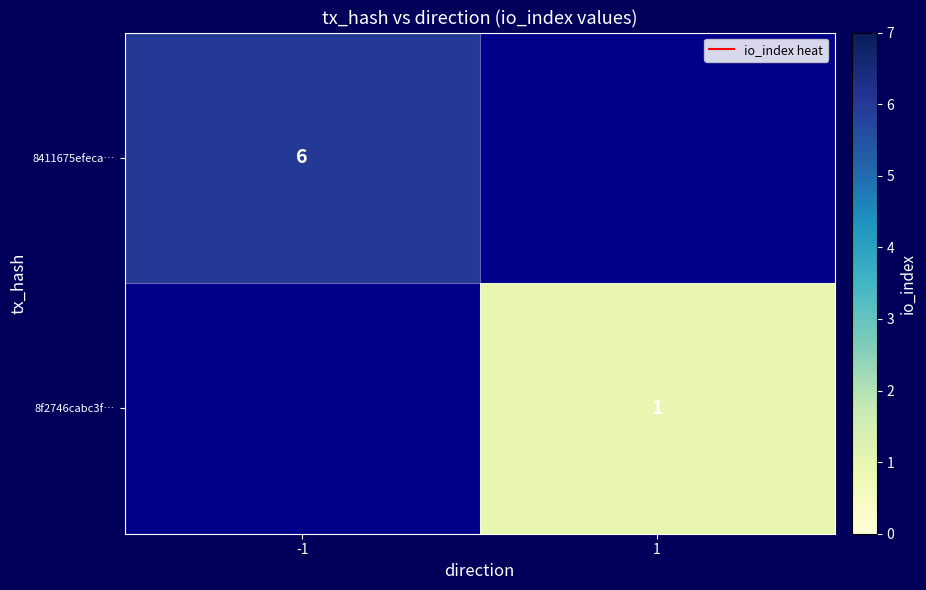

At how many categories does at least one series exceed 1?

1